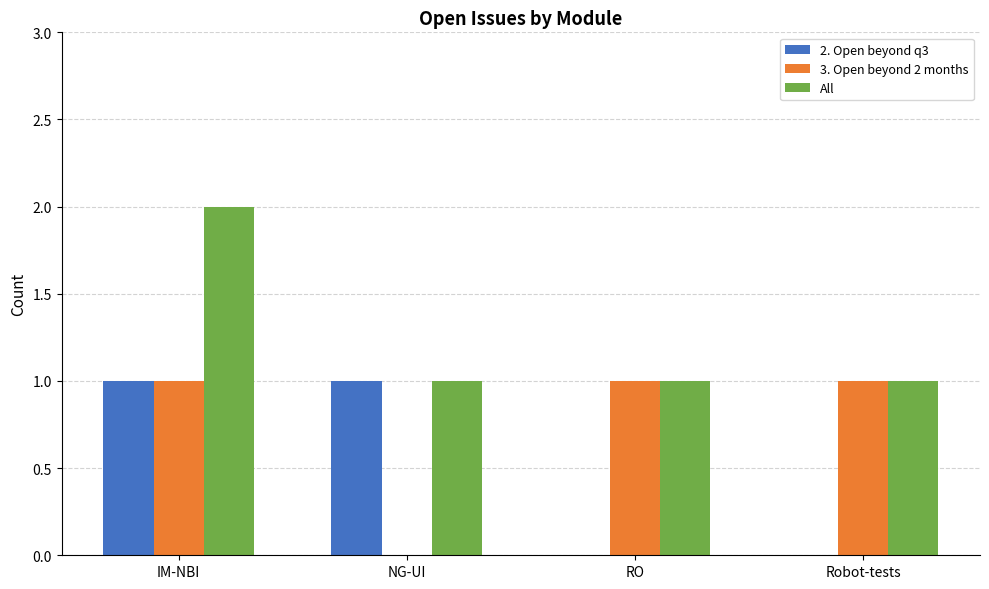

Which series has the largest total across all categories?

All